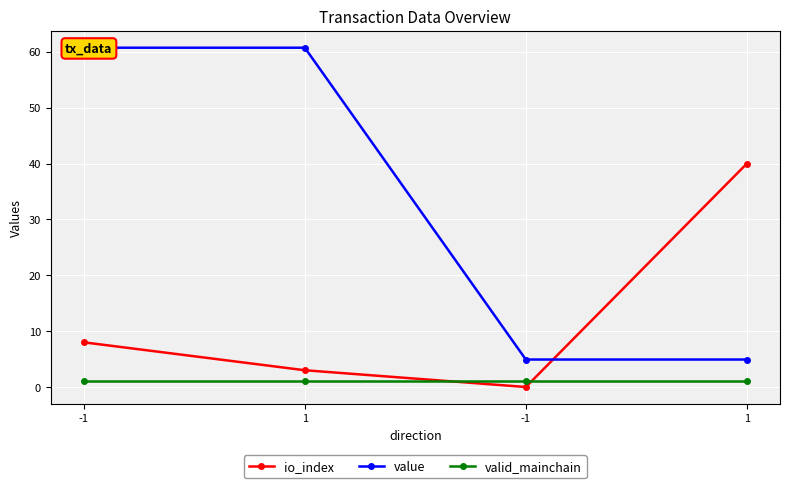

True or false: io_index has a value of 15.8 at -1.

False